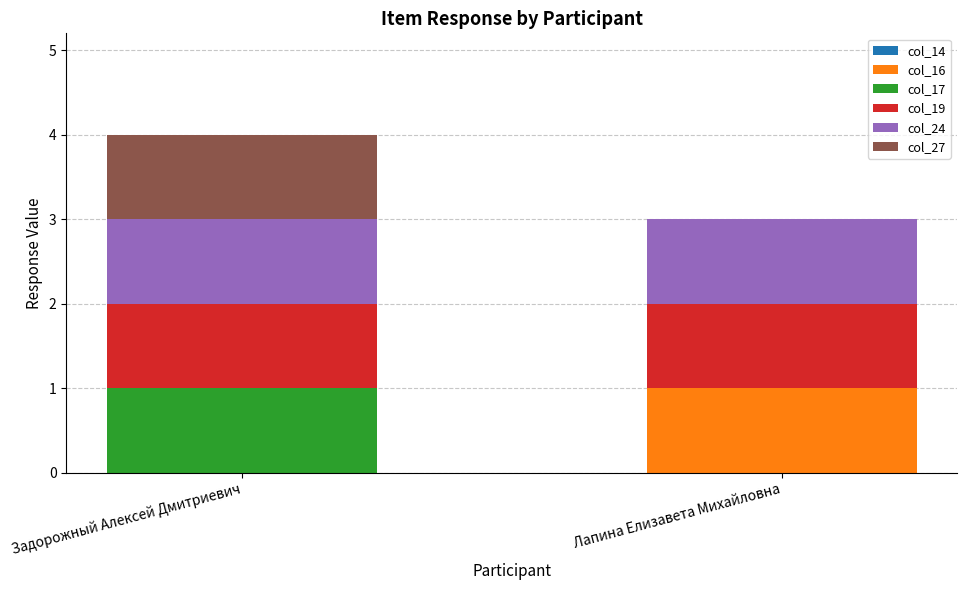

At which category is the sum across all series the highest?

Задорожный Алексей Дмитриевич